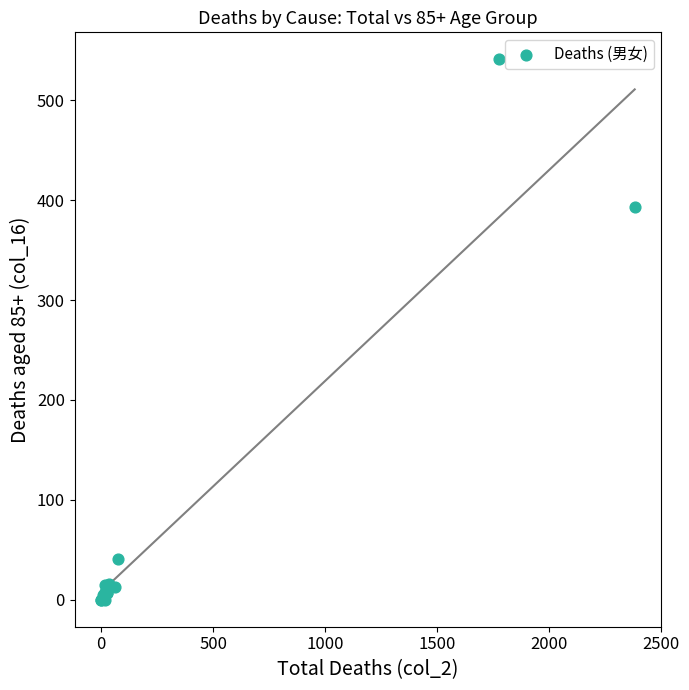

What Y value in the scatter plot is closest to 270?

393